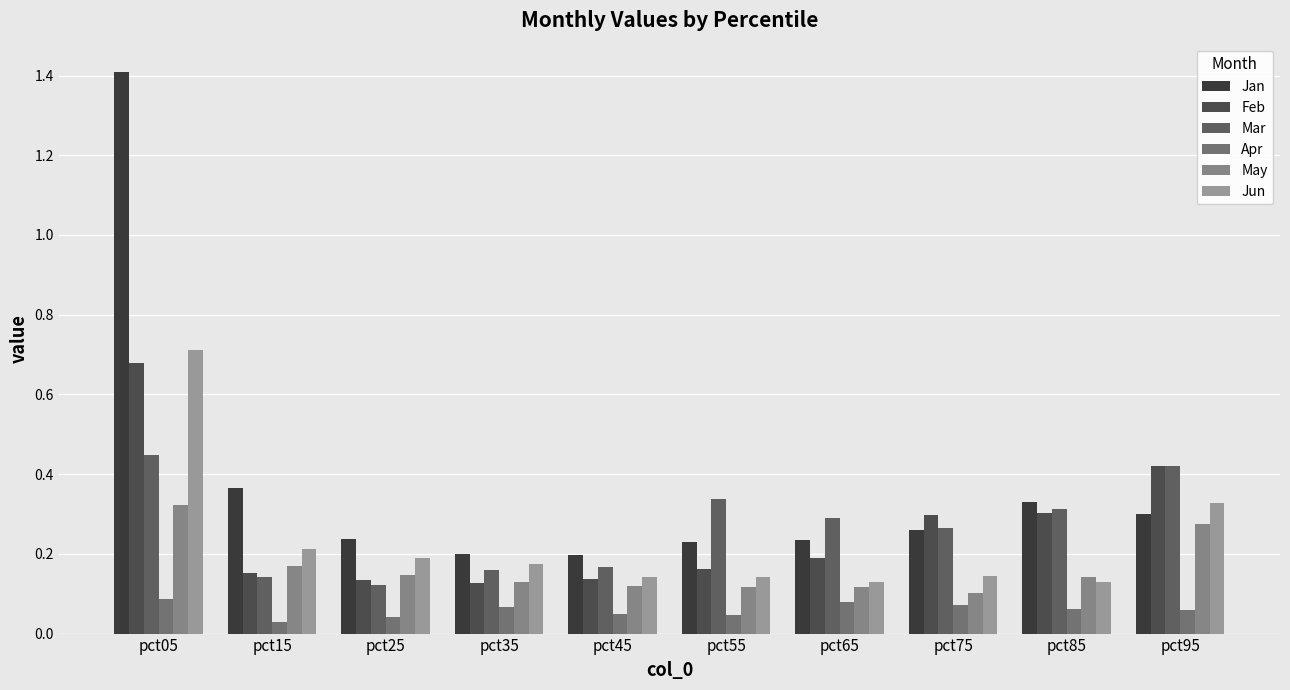

How many series are shown in this chart?

6